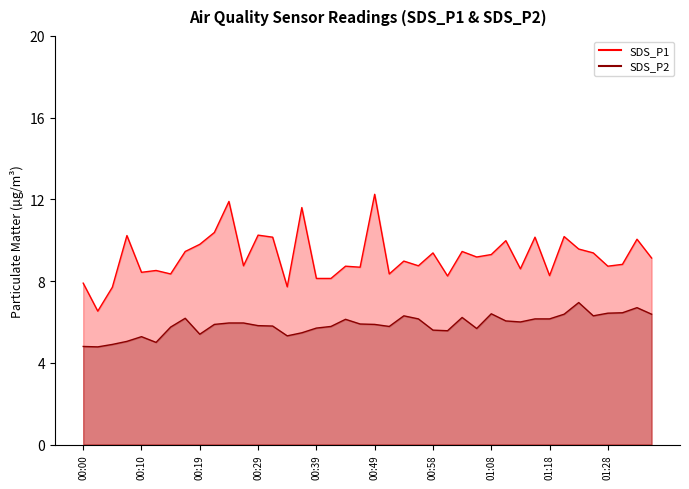

What value does the SDS_P2 line series have at 14?

5.3